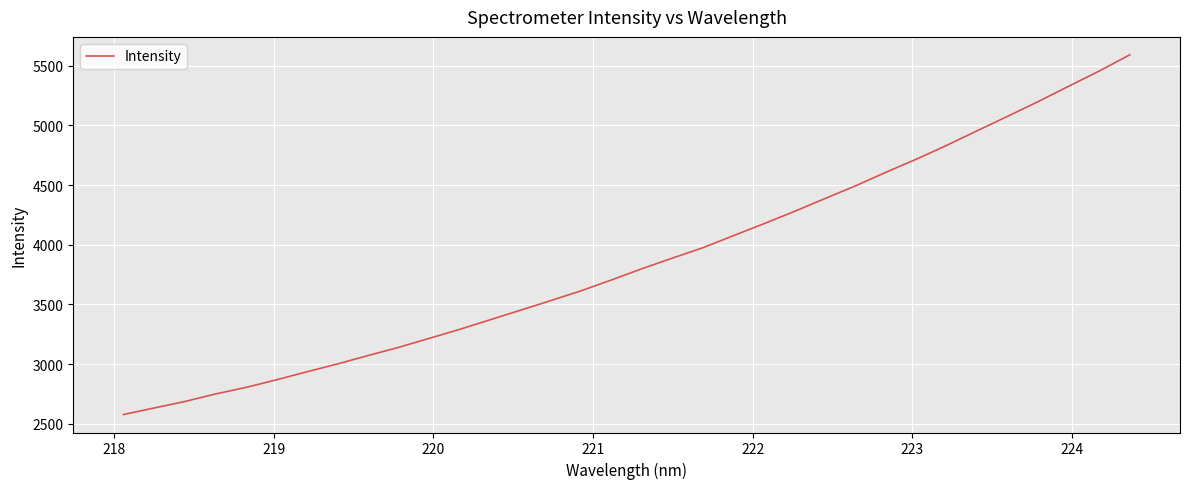

What is the smallest value displayed?

2576.5